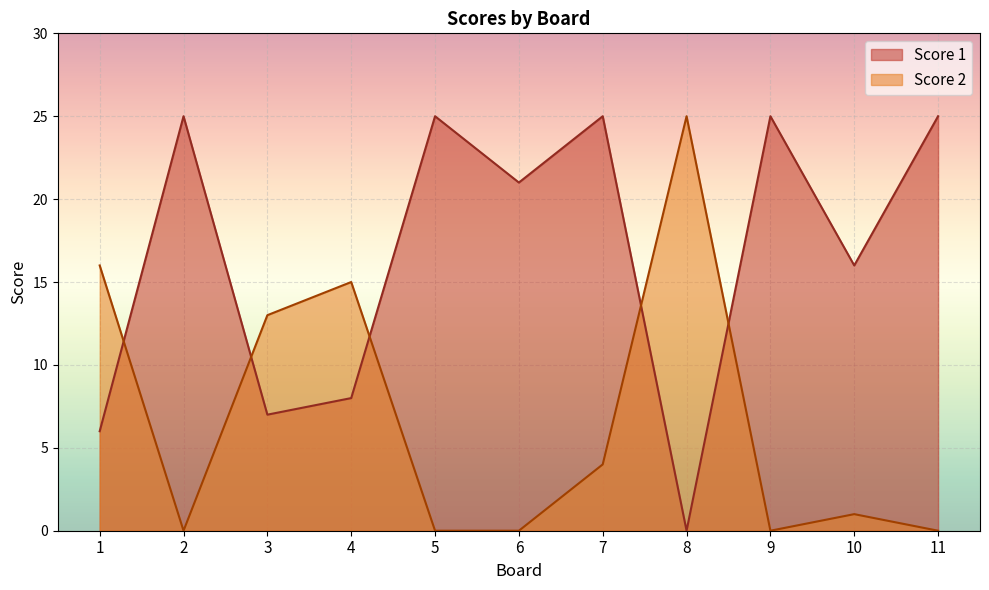

List the labels in order of Score 2 value, largest first.

8, 1, 4, 3, 7, 10, 2, 5, 6, 9, 11